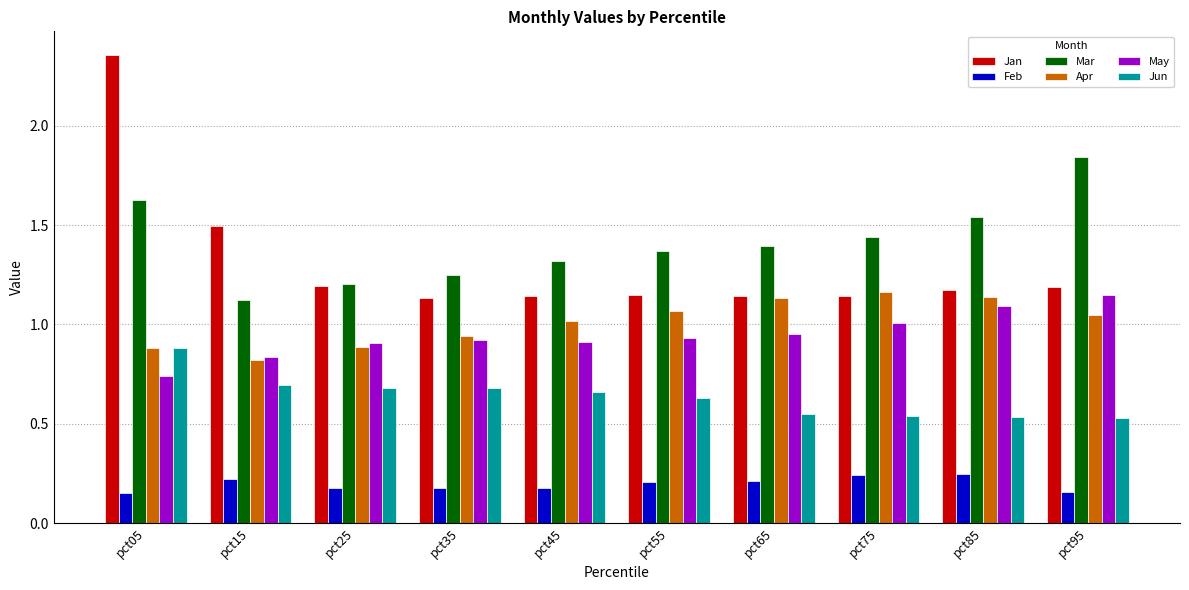

What is the sum of the May values at pct15 and pct95?

2.0